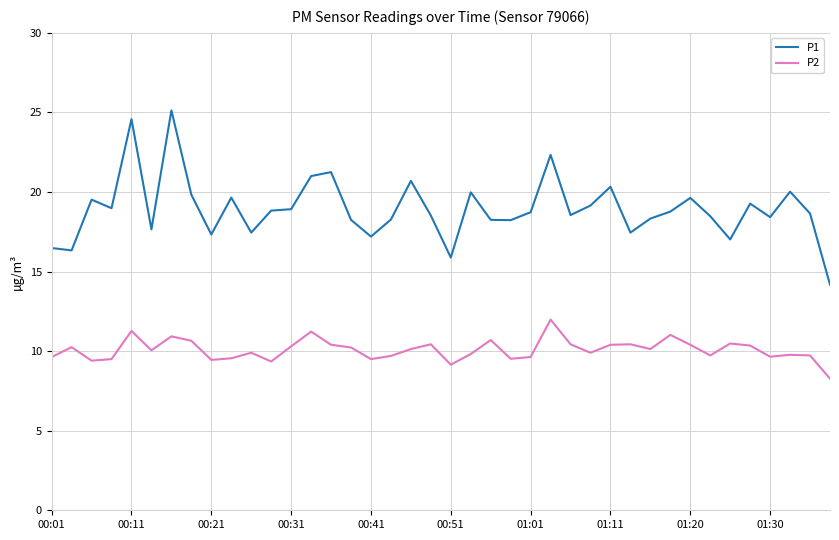

What is the smallest value displayed?

8.3